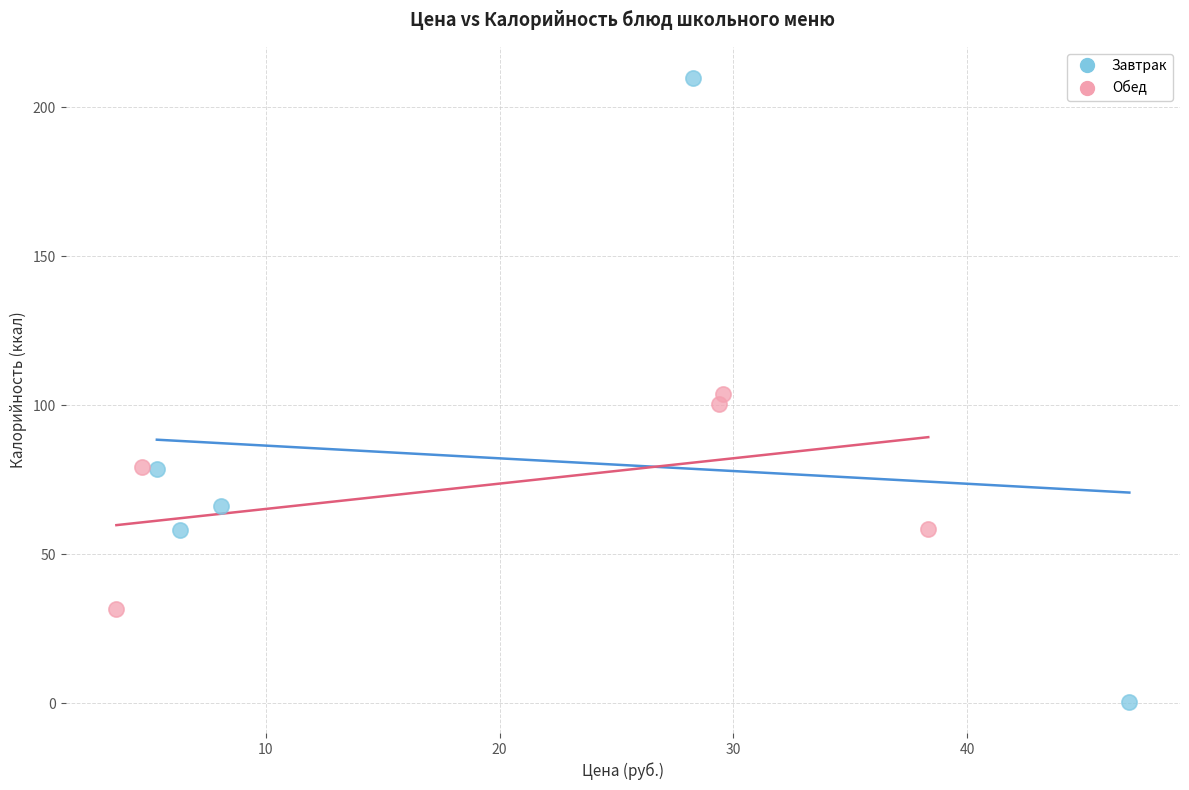

What are all the series names shown in the legend?

Завтрак, Обед